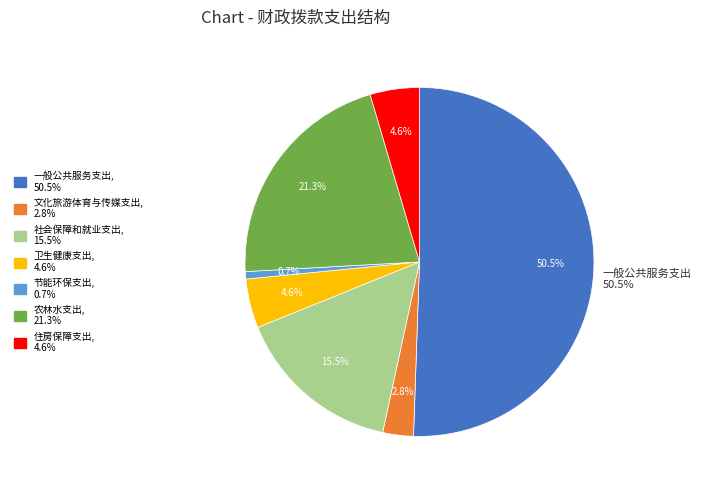

How many slices are in this pie chart?

7